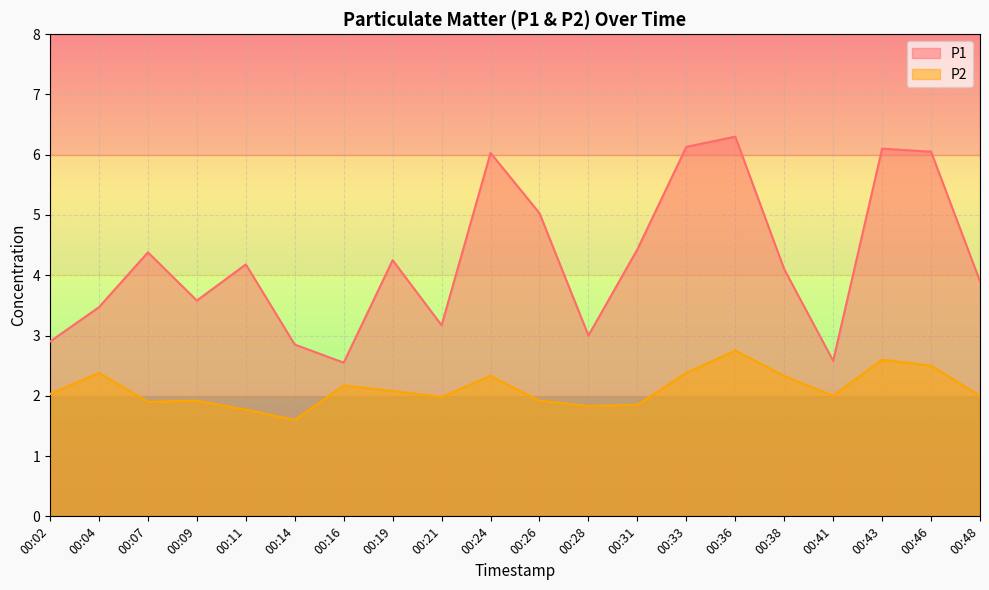

How many values in the P1 series exceed 4?

11